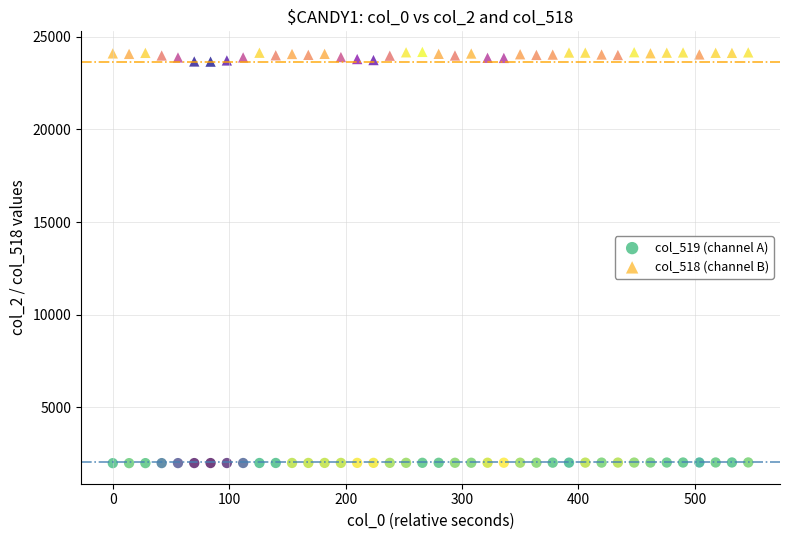

Which series has the widest spread of Y values?

col_518 (channel B)